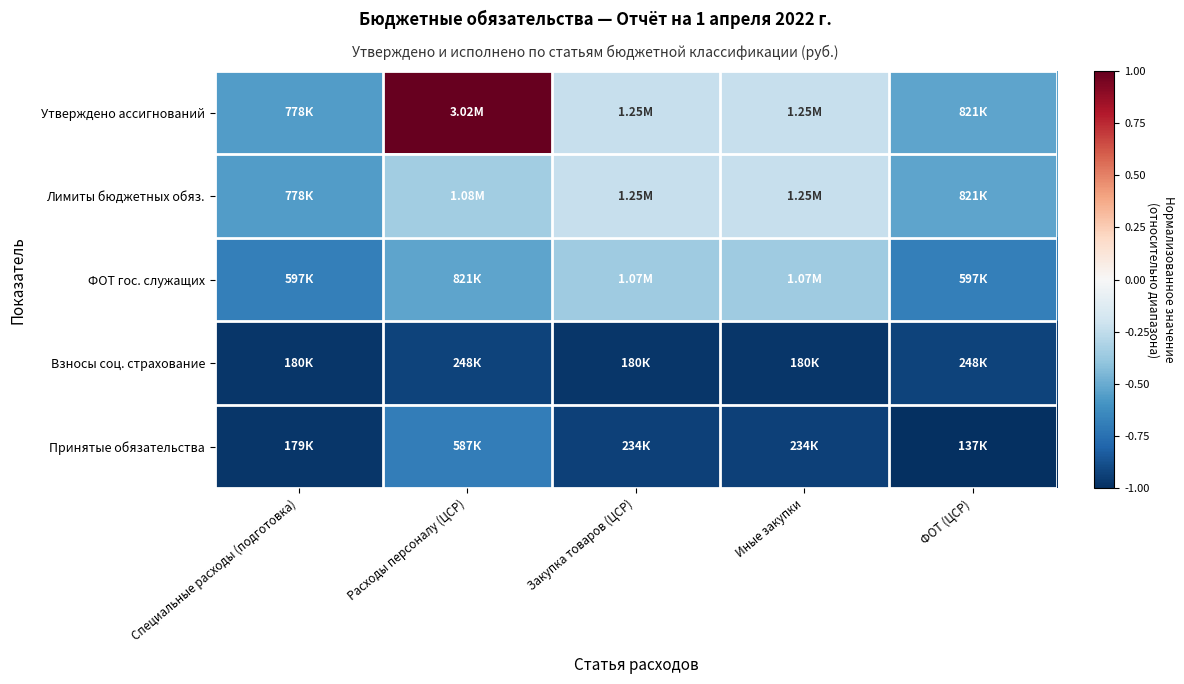

How many categories are shown in the chart?

5